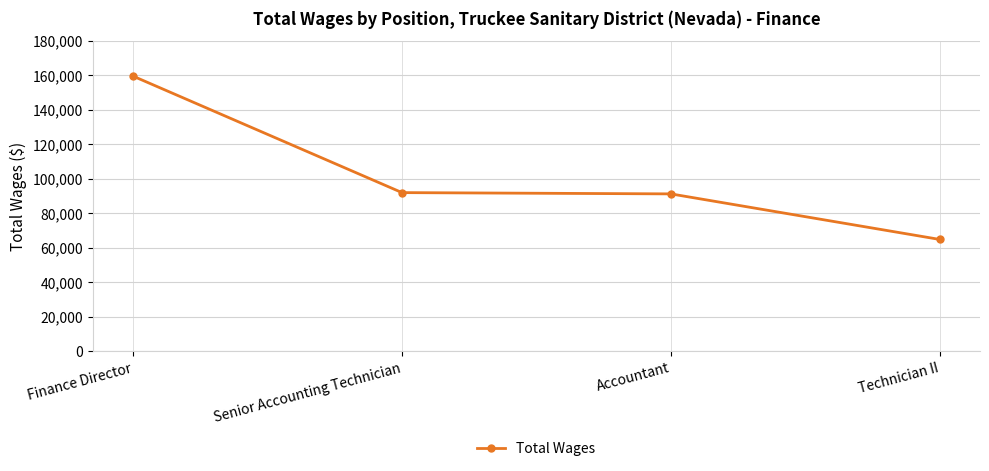

What is the value of the 1st point from the left?

159484